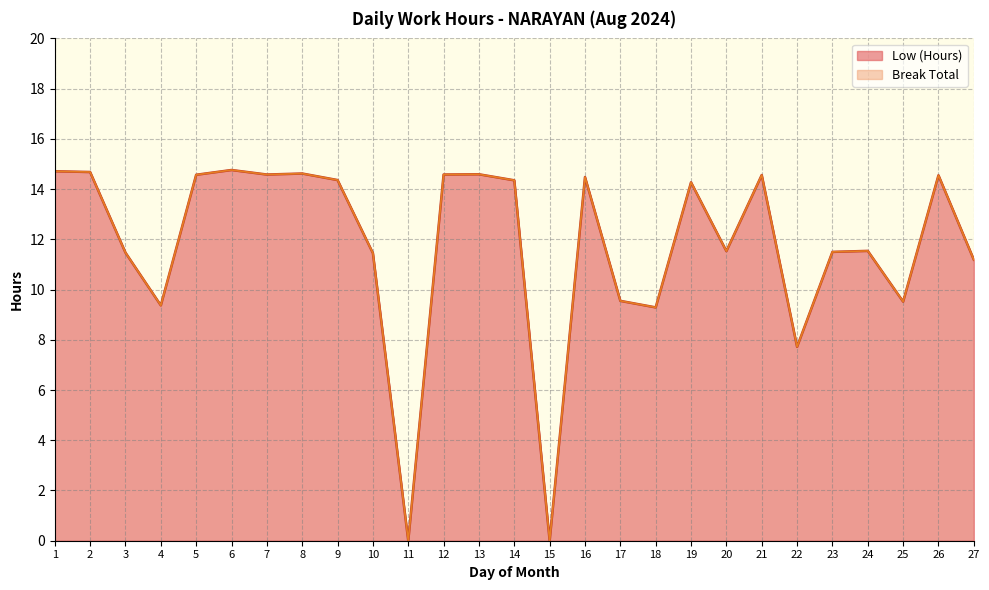

Reading left to right, list all the values displayed in this chart.

14.7	14.7	11.5	9.4	14.6	14.8	14.6	14.6	14.4	11.4	0.0	14.6	14.6	14.3	0.0	14.5	9.6	9.3	14.3	11.5	14.6	7.7	11.5	11.5	9.5	14.6	11.2